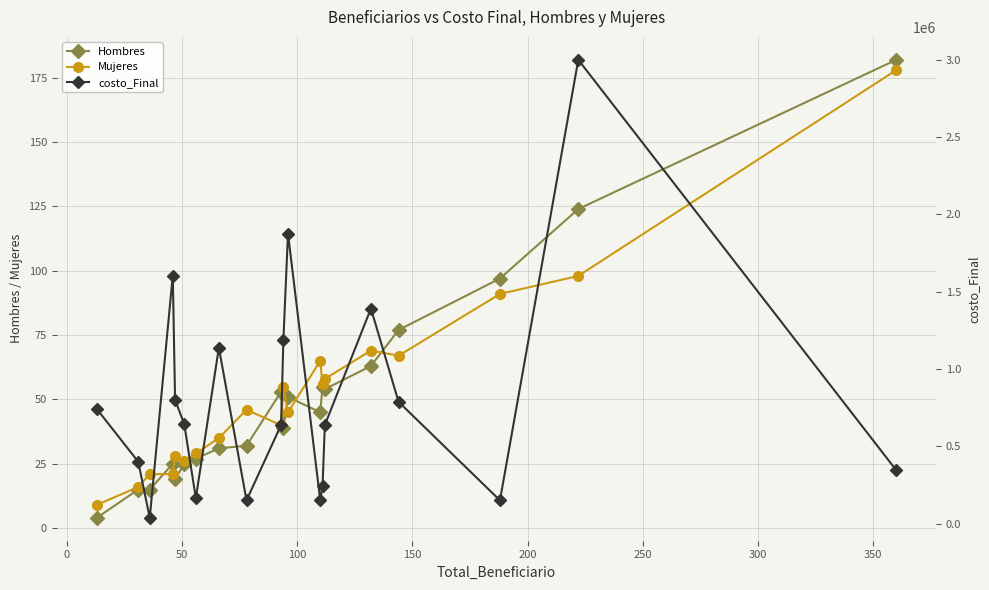

What is the minimum value for Mujeres?

9